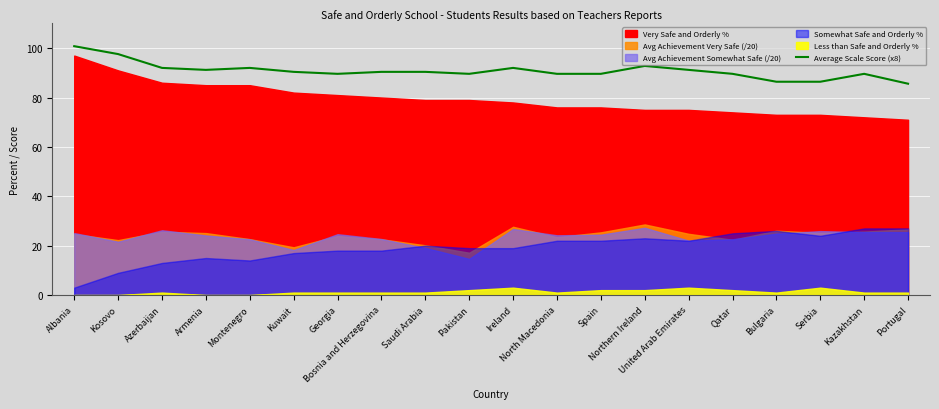

Does the chart display data point markers on the line(s)?

No